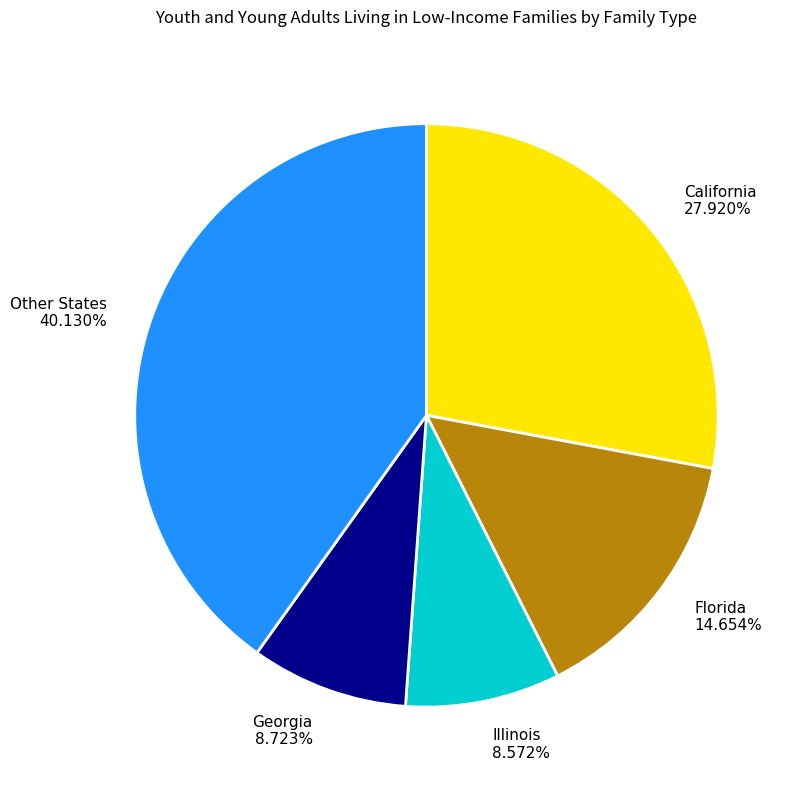

Approximately how many times larger is the value at Florida 14.654% compared to Georgia 8.723%?

1.7